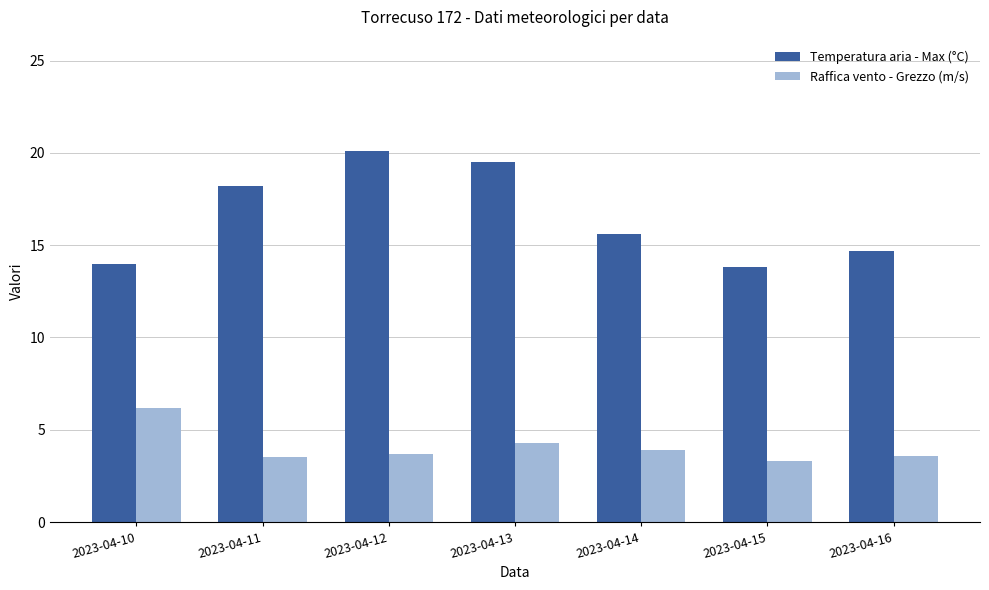

Rank the series by their average value, from lowest to highest.

Raffica vento - Grezzo (m/s), Temperatura aria - Max (°C)